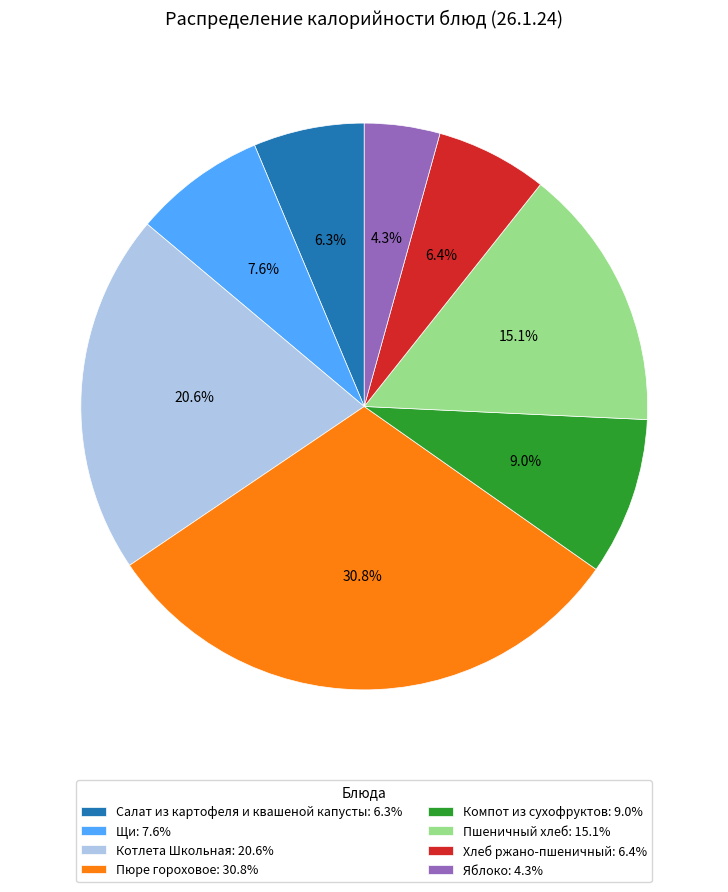

Count the number of slices in the pie.

8